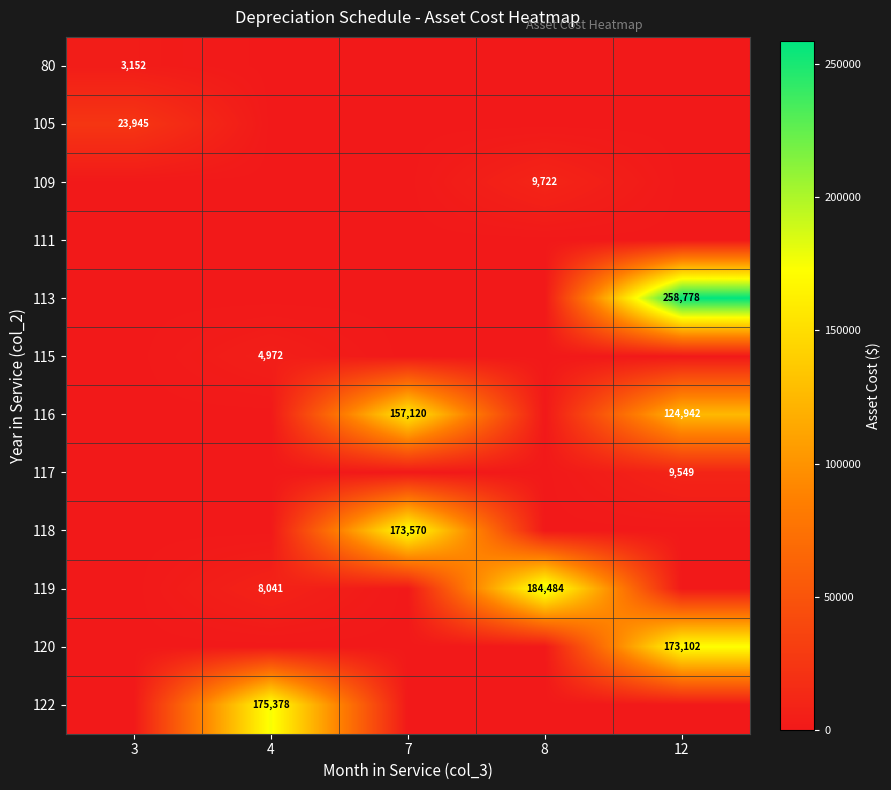

What is the total value across all series at 8?

194206